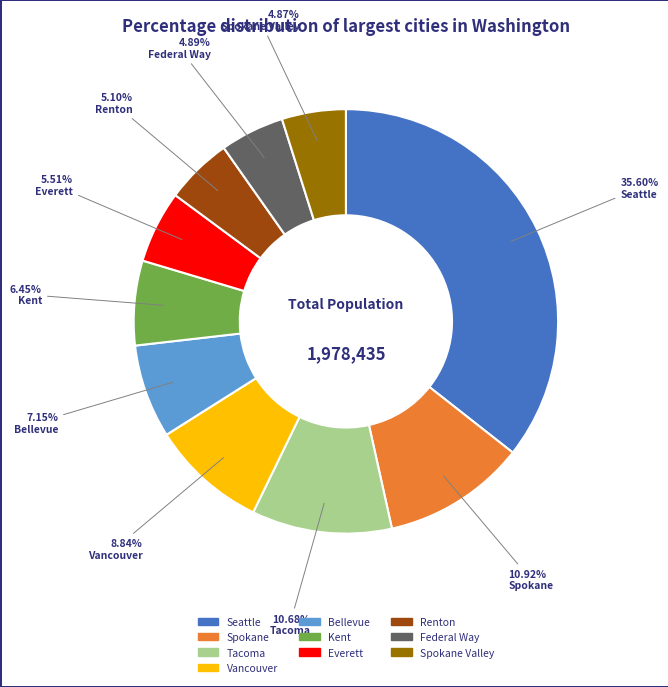

Is there a majority slice in this chart?

No